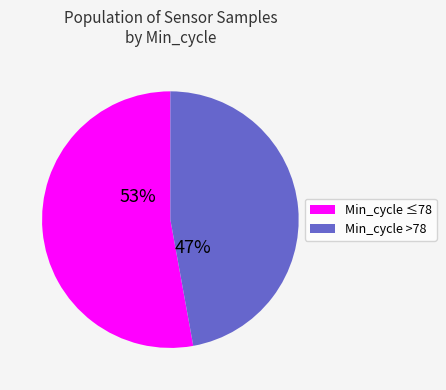

Does any single category account for the majority?

Yes